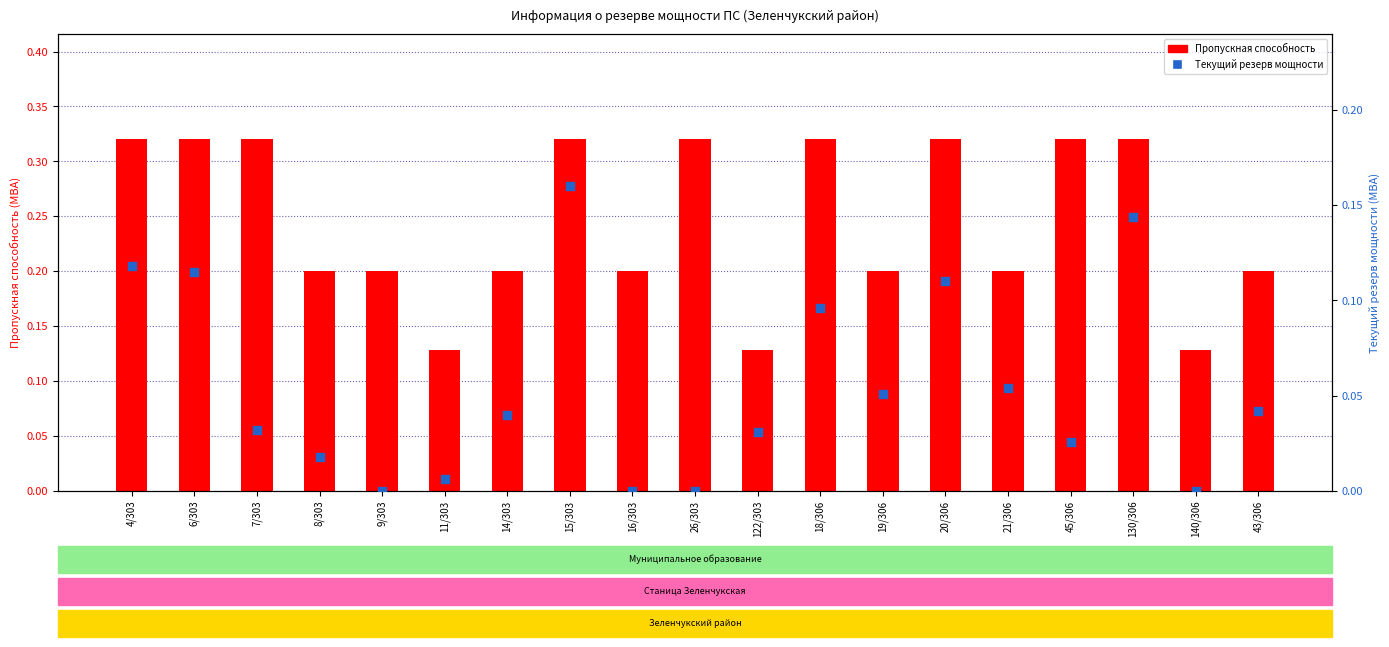

Which series reaches the minimum Y coordinate?

Текущий резерв мощности